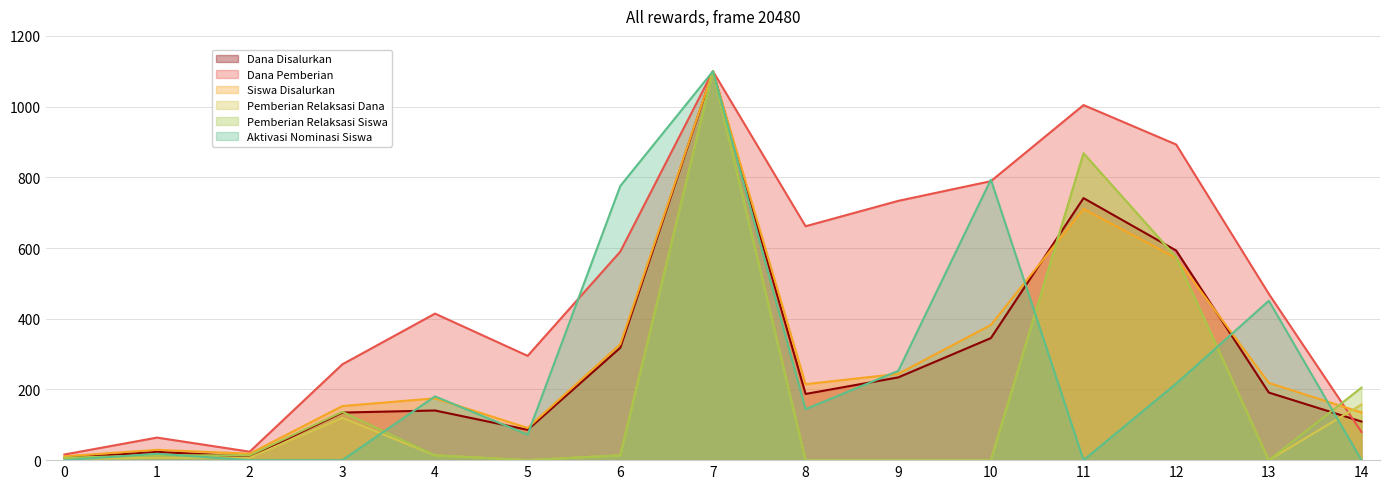

Rank the series by their maximum value, from lowest to highest.

Dana Disalurkan, Dana Pemberian, Siswa Disalurkan, Pemberian Relaksasi Dana, Pemberian Relaksasi Siswa, Aktivasi Nominasi Siswa